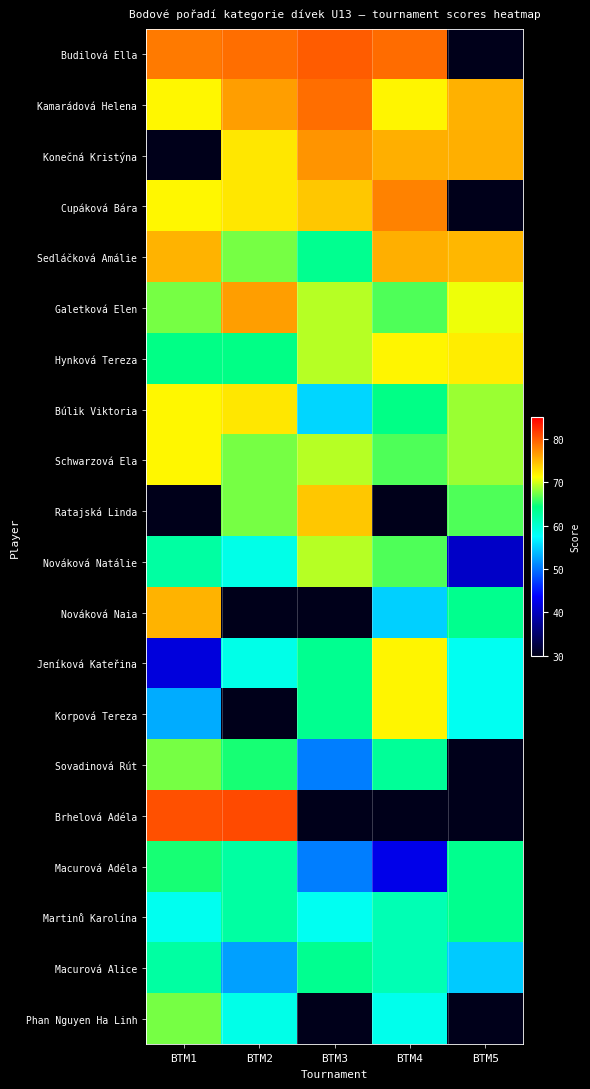

At which label does Jeníková Kateřina first exceed 58?

BTM2